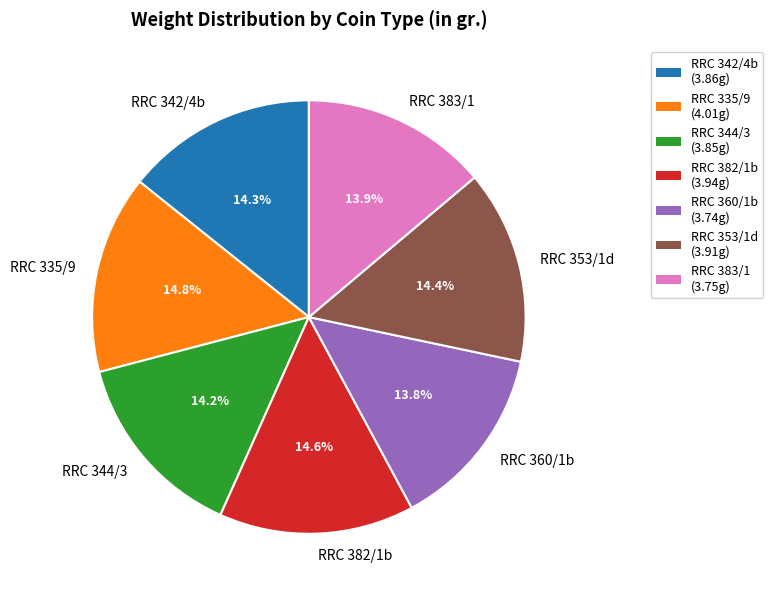

What percentage is the RRC 335/9 slice, to the nearest percent?

15%